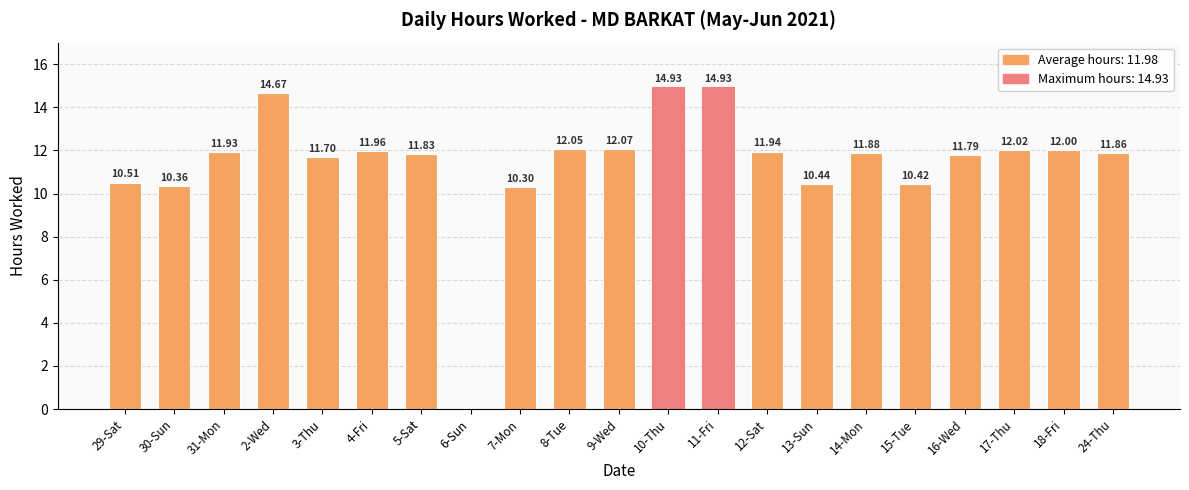

Between 15-Tue and 11-Fri, which is larger?

11-Fri